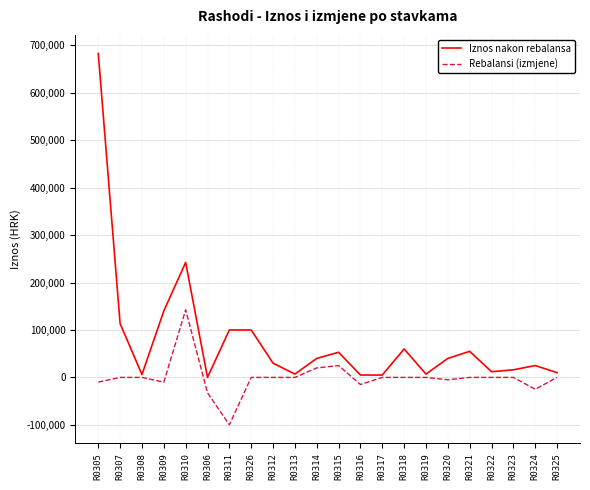

The value of Rebalansi (izmjene) at R0325 is -163504. True or false?

False